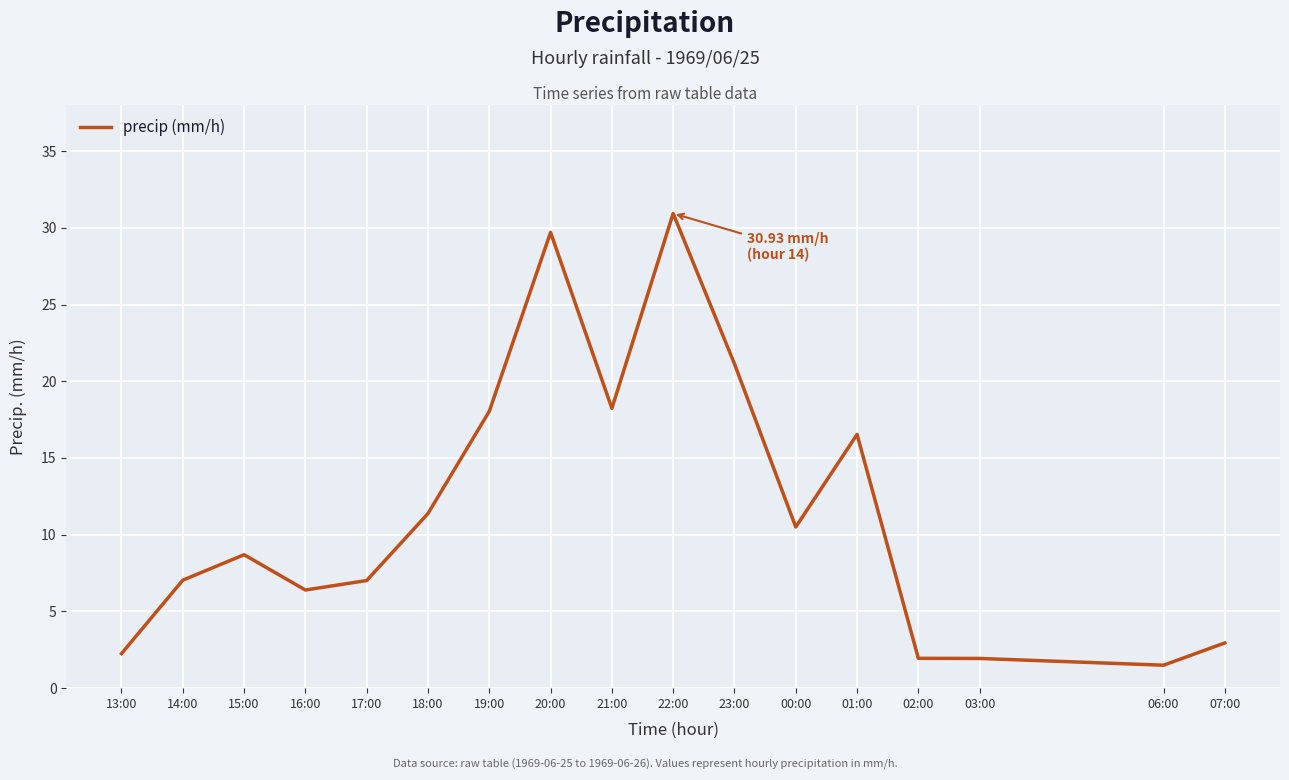

What value does the data have at 22:00?

30.9